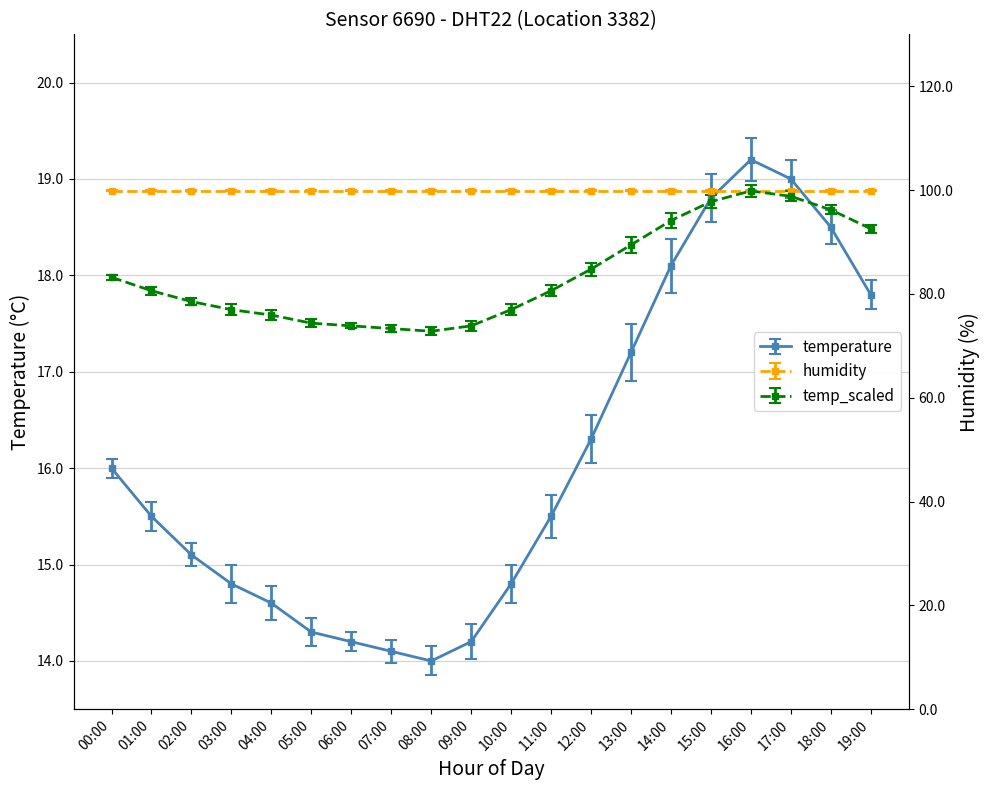

What position from the left is 10:00?

11